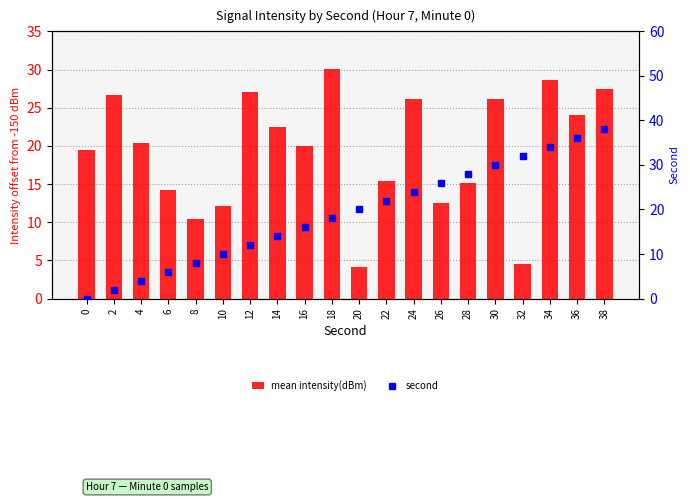

How many series are shown in this chart?

2